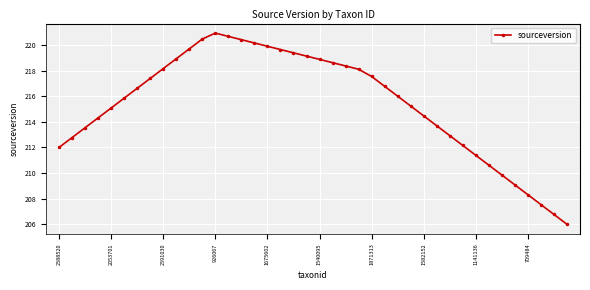

What is the minimum value shown in the chart?

206.0